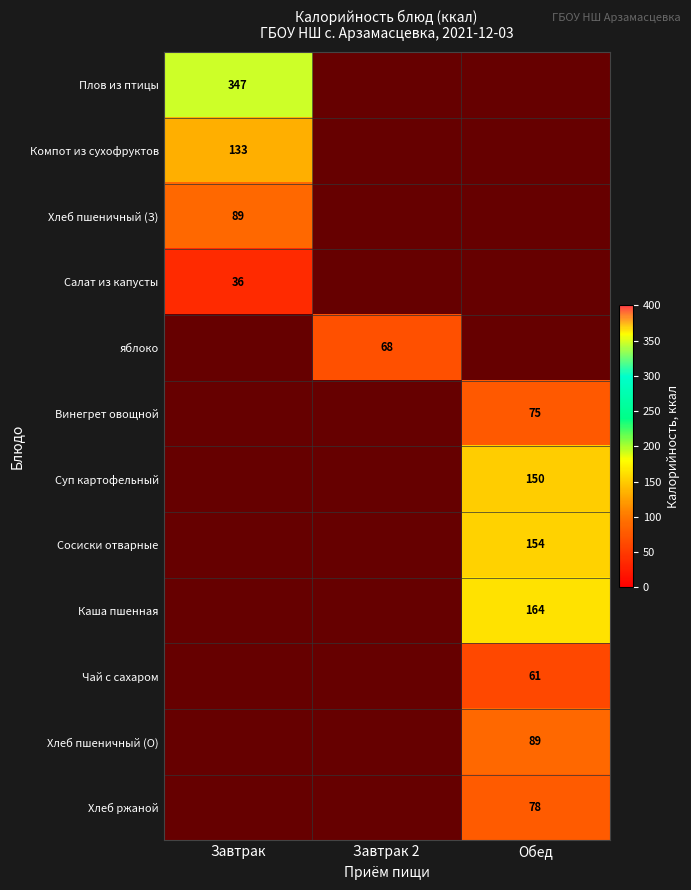

What is the sum of all Хлеб пшеничный (О) values?

89